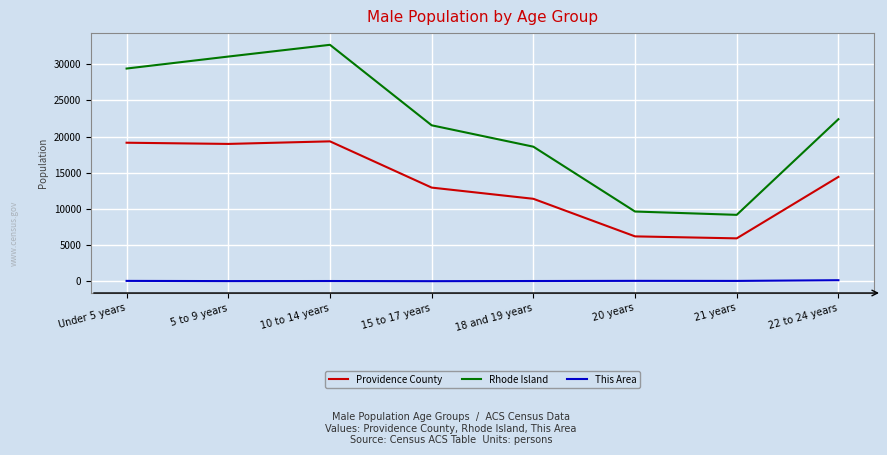

List the series in order of their overall mean, highest first.

Rhode Island, Providence County, This Area